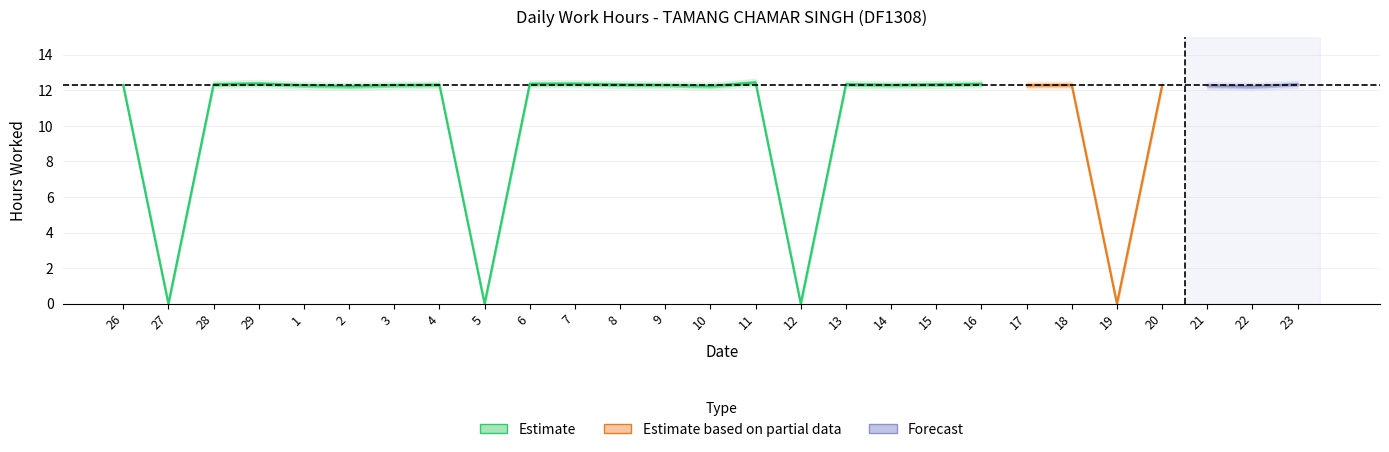

How many points are lower than both their immediate neighbors (excluding endpoints)?

9